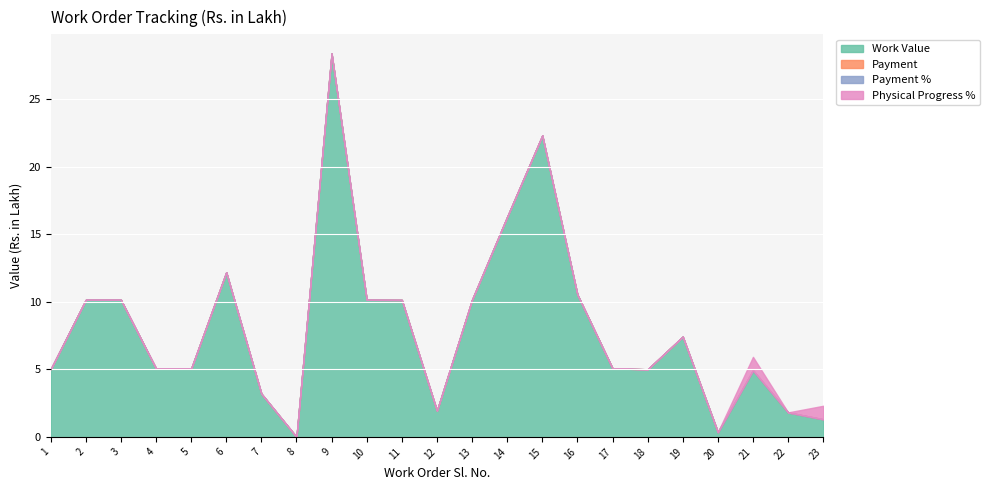

At which label is Physical Progress % closest to 0?

1